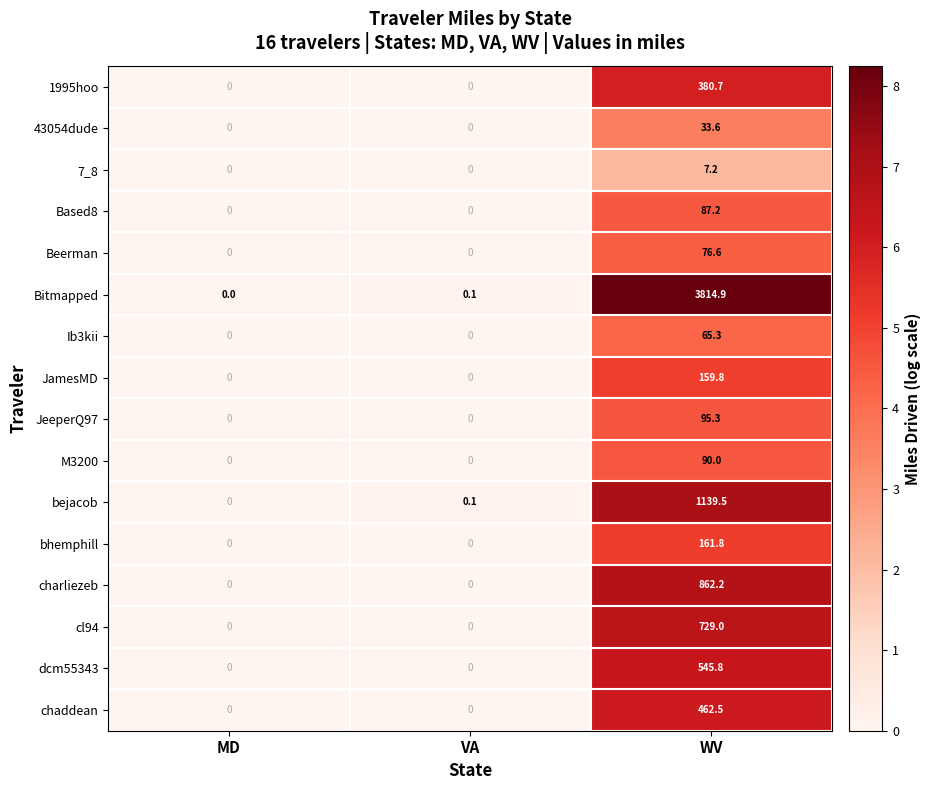

Which series has the widest spread of values?

Bitmapped